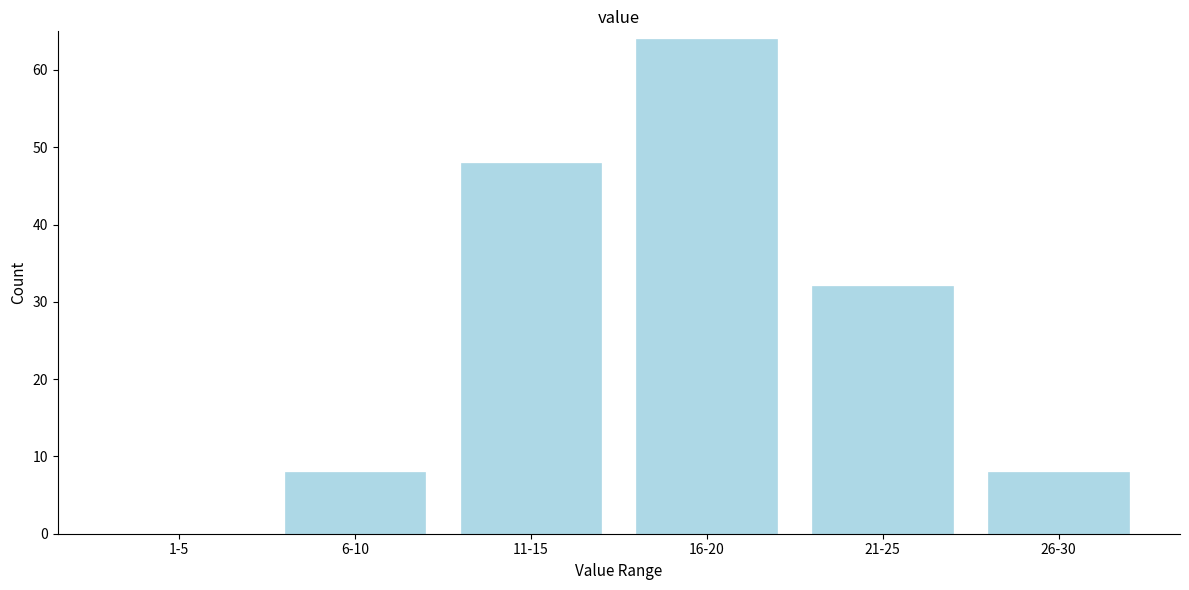

Reading right to left, list all the values displayed in this chart.

26-30=8	21-25=32	16-20=64	11-15=48	6-10=8	1-5=0